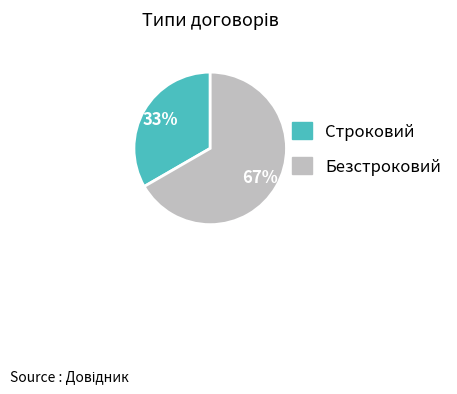

Rank the categories by value from lowest to highest.

Строковий, Безстроковий